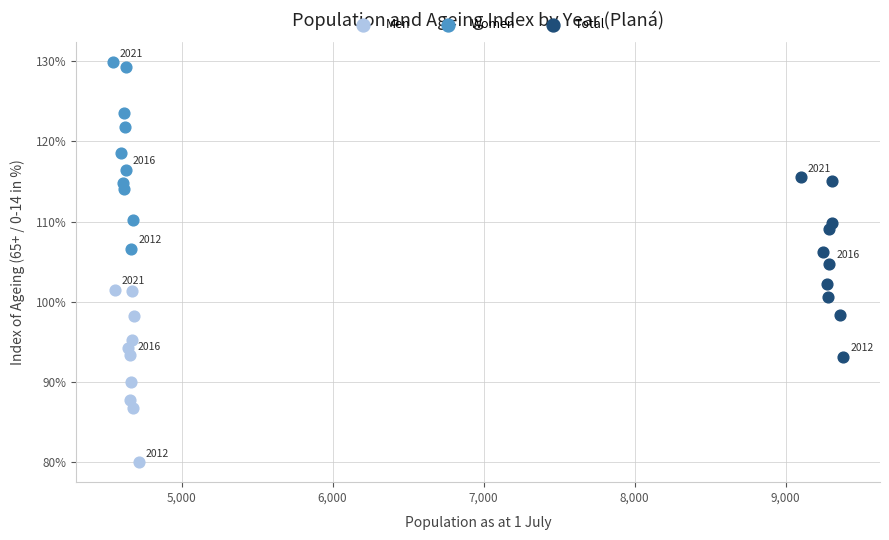

Which series contains the highest Y value?

Women